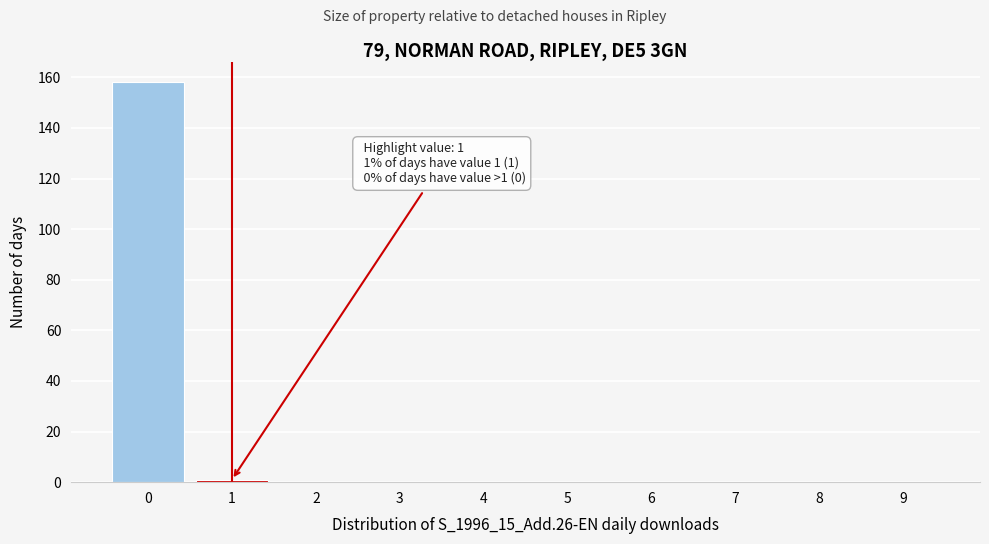

Reading left to right, transcribe all the data shown in this chart.

0=158	1=1	2=0	3=0	4=0	5=0	6=0	7=0	8=0	9=0